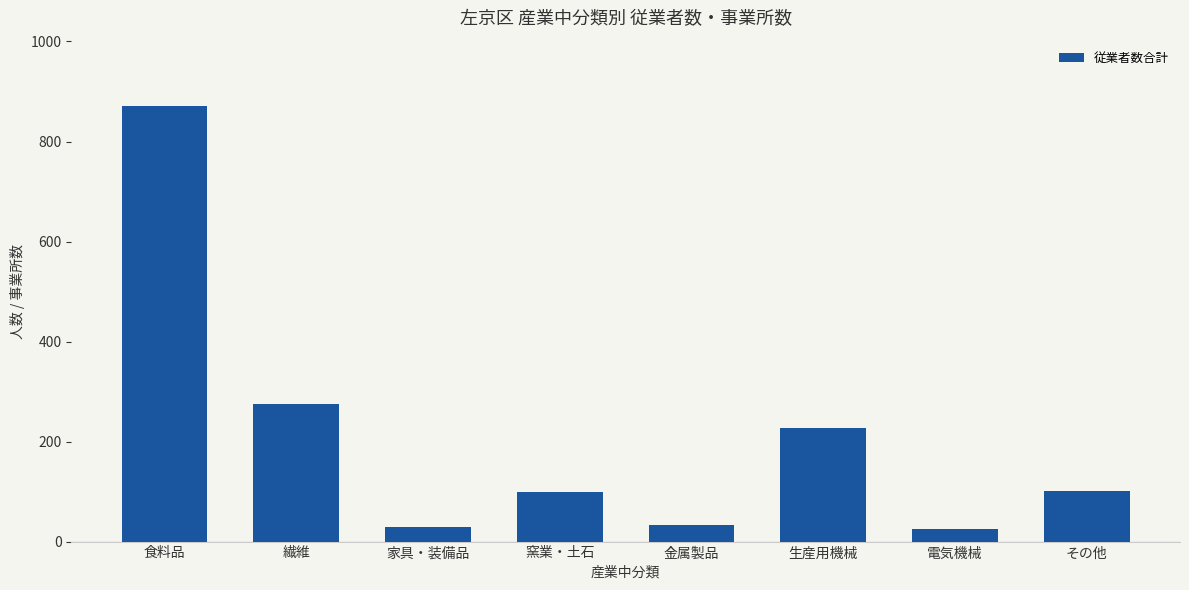

What is the difference between the maximum and second lowest values?

842